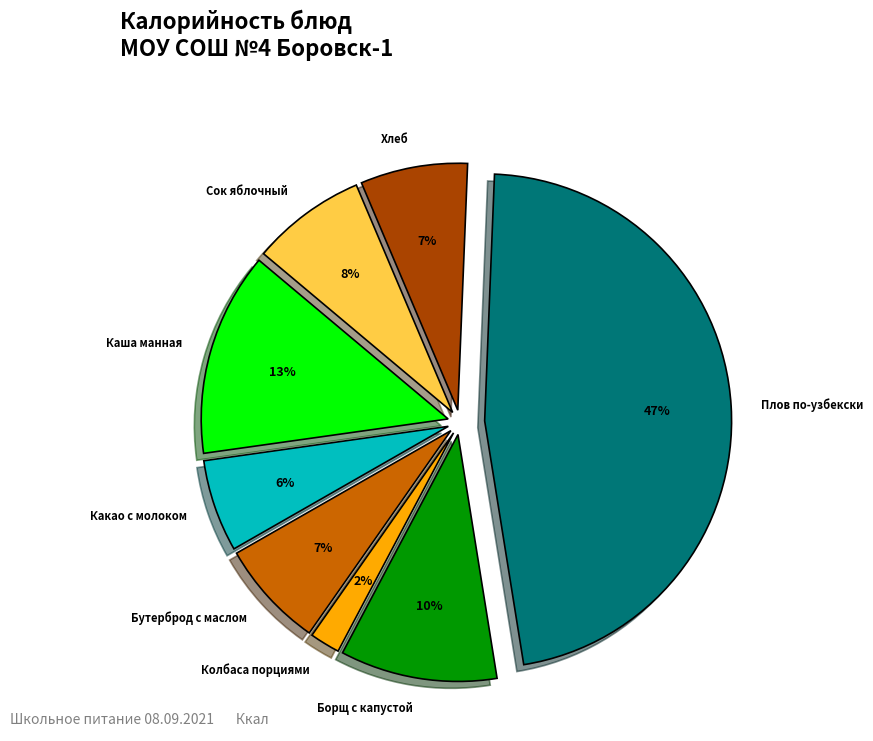

Does Какао с молоком represent more than half of the total?

No